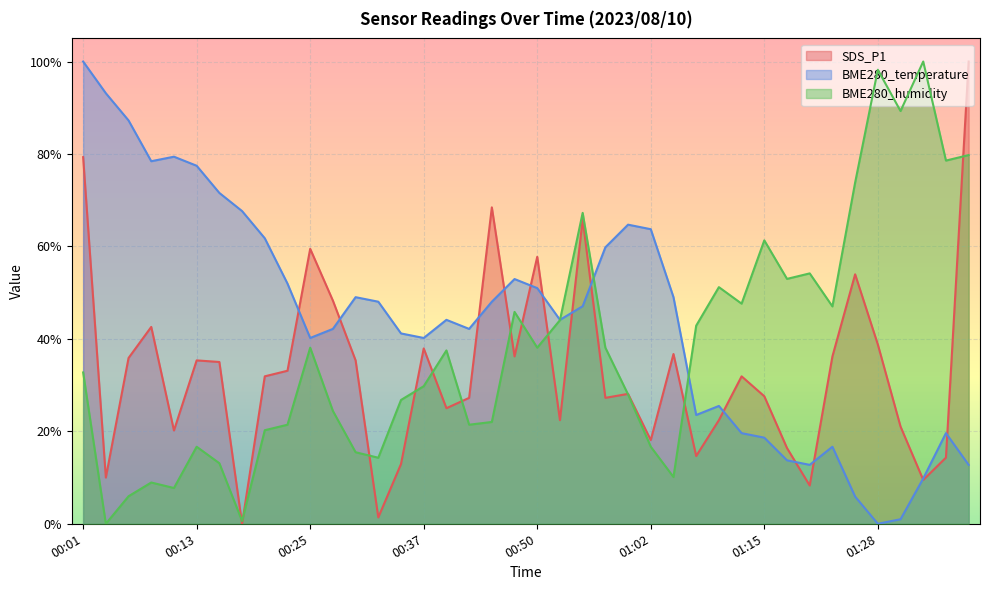

What is the total value across all series at 01:30?

1.1